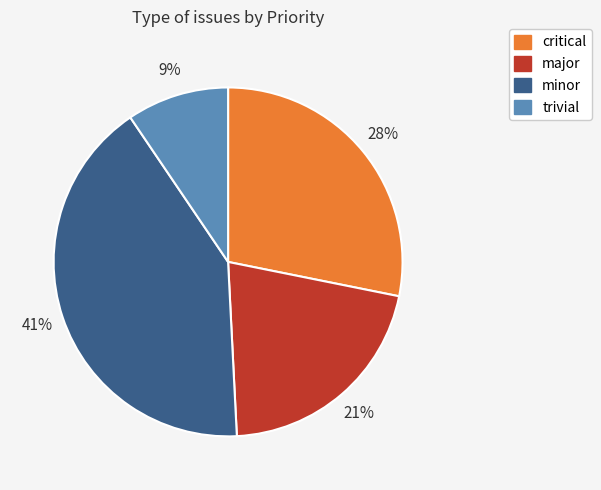

Is there any slice that represents more than half of the pie?

No